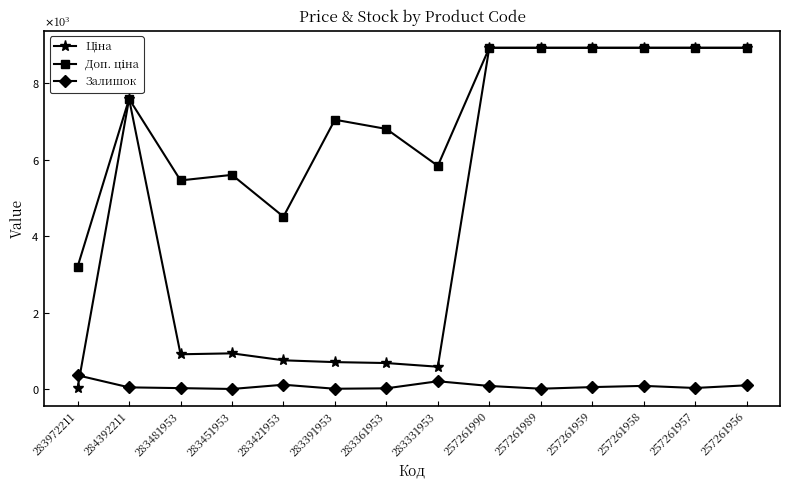

Rank the series by their average value, from lowest to highest.

Залишок, Ціна, Доп. ціна